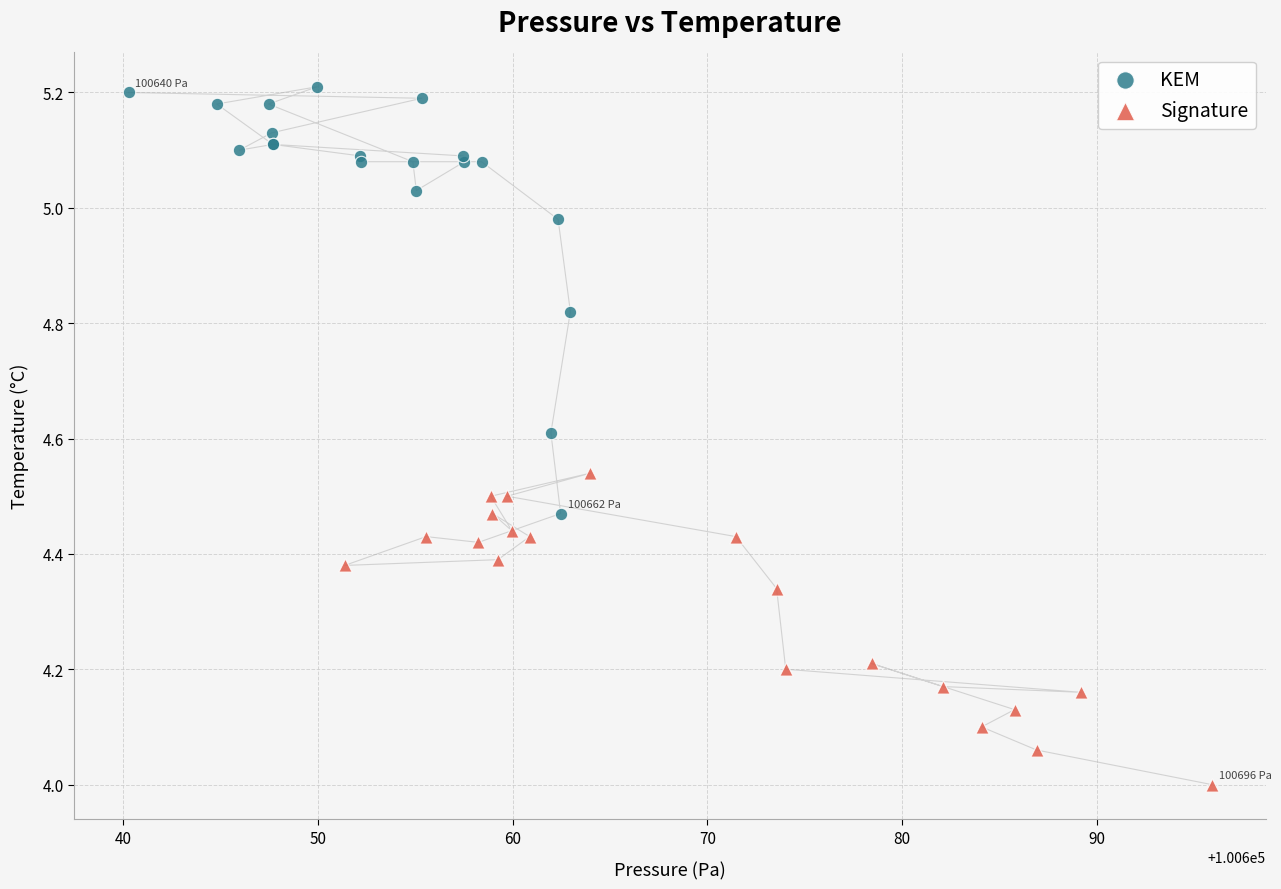

Which series has the largest Y range (max minus min)?

KEM